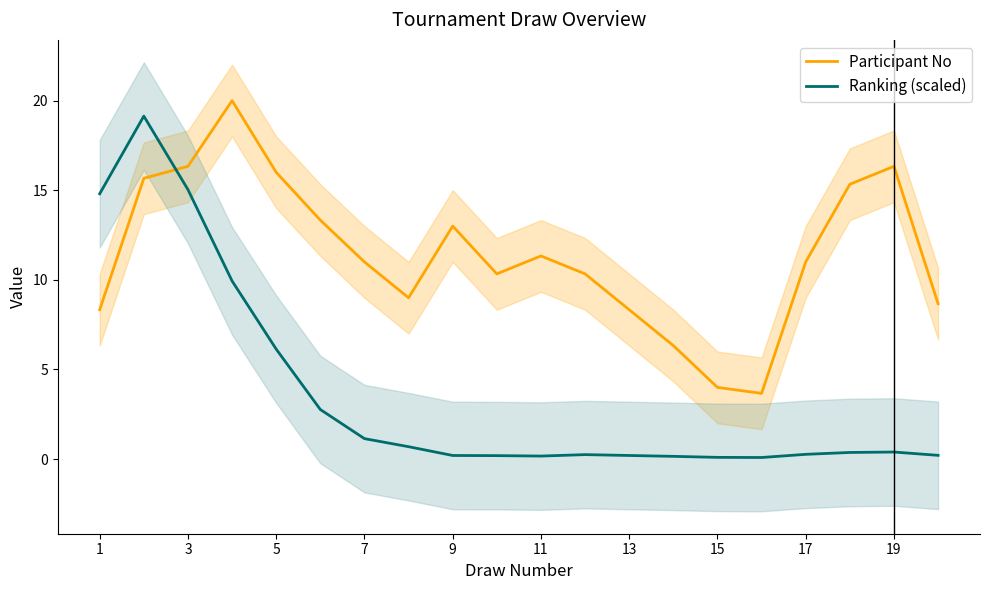

What is the difference between the maximum and minimum values in the Ranking (scaled) series?

19.0